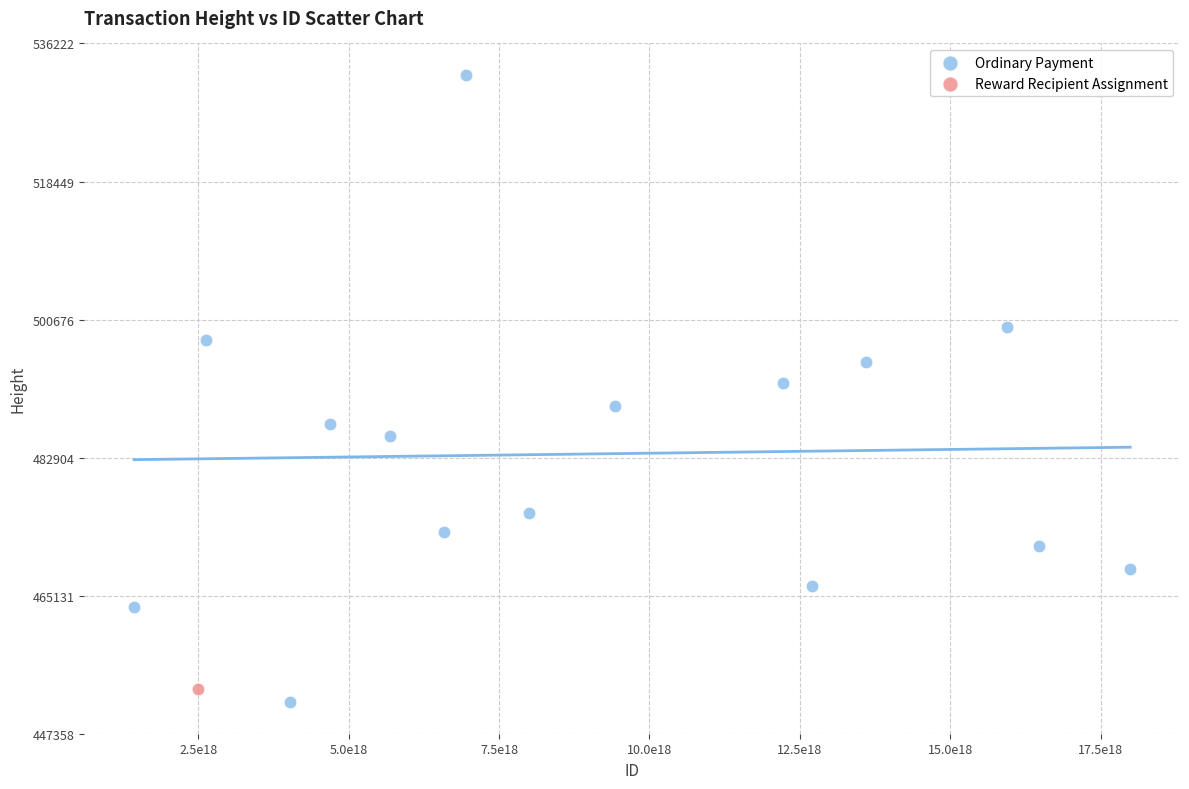

What are all the series names shown in the legend?

Ordinary Payment, Reward Recipient Assignment